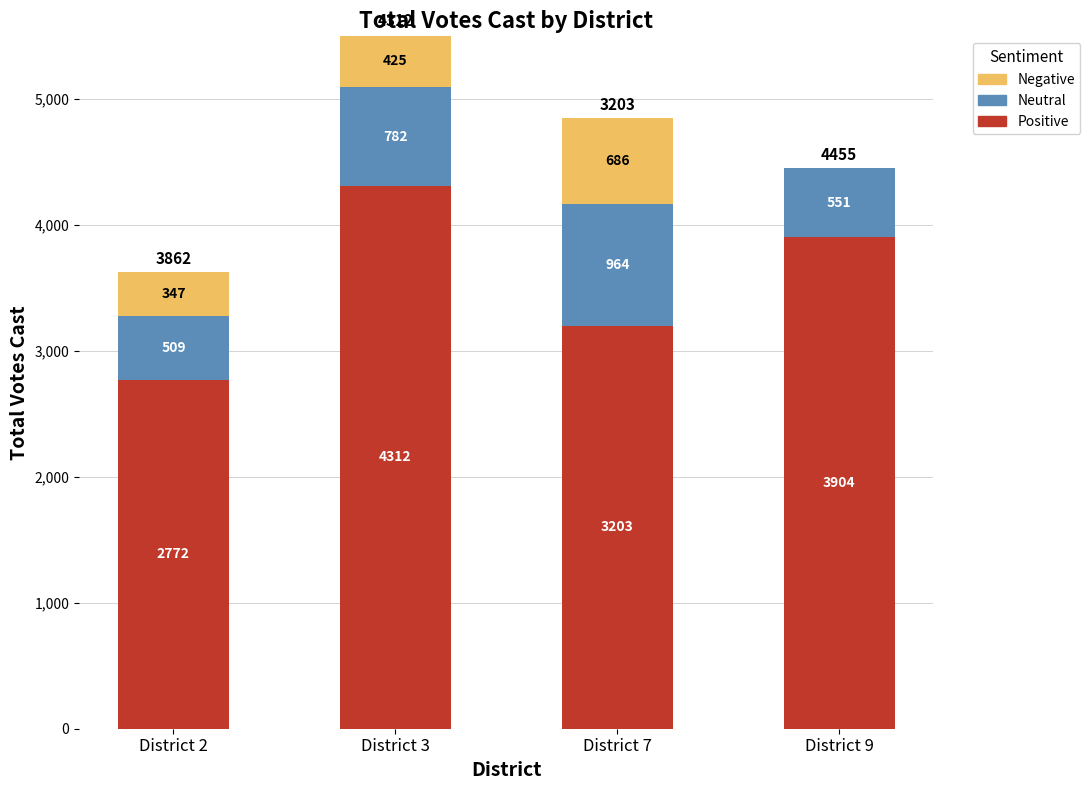

What is the total value across all series at District 7?

4853